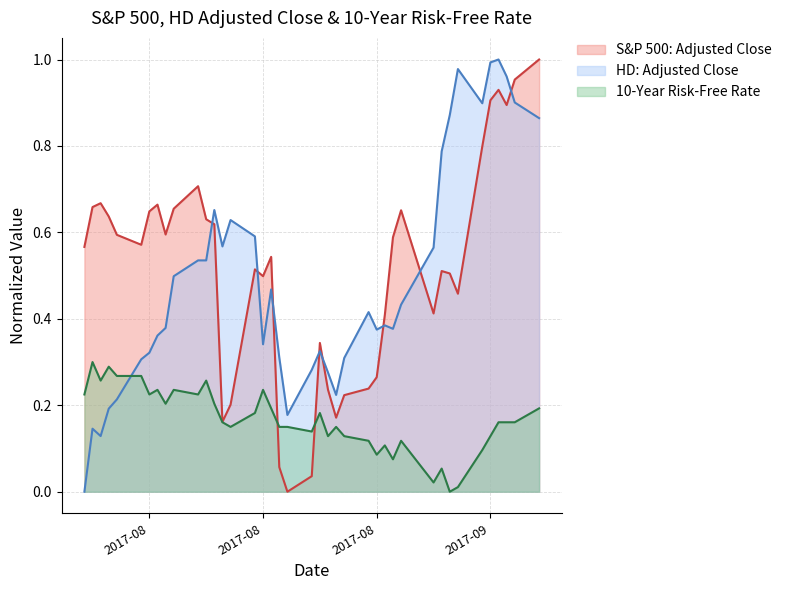

The value of 10-Year Risk-Free Rate at 2017-08-04 is 0.4. True or false?

False